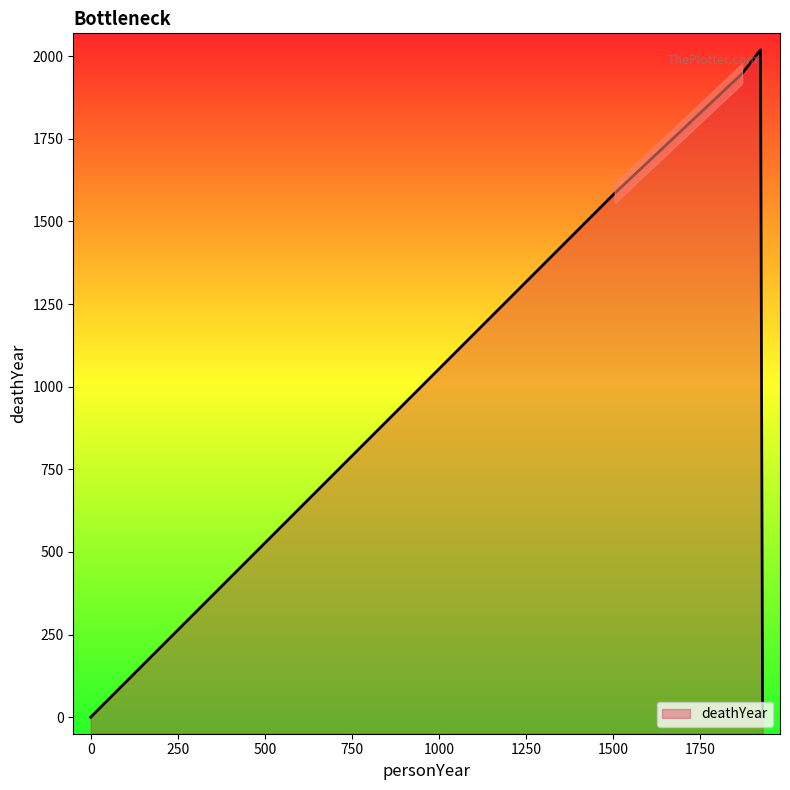

What is the change in value from 1505 to 0?

-1585